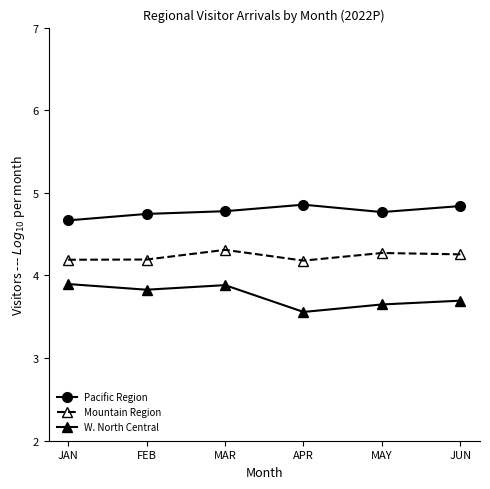

How many Pacific Region values are between 4 and 5?

6